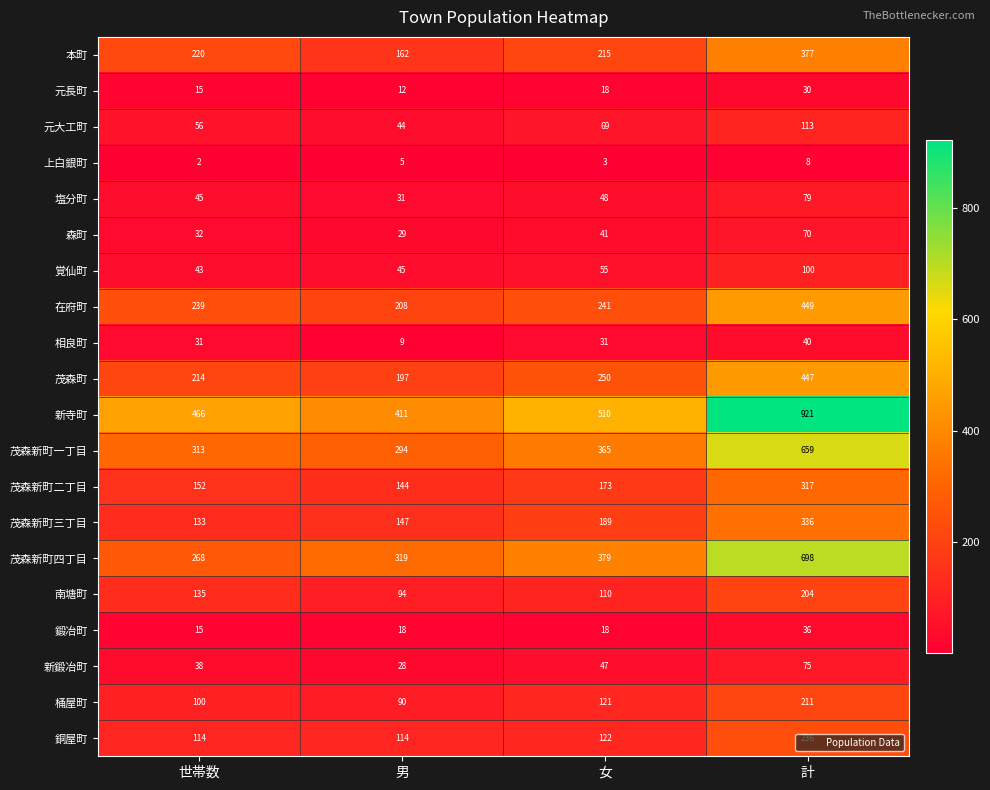

Count the 新鍛冶町 values in the range 38 to 75.

3